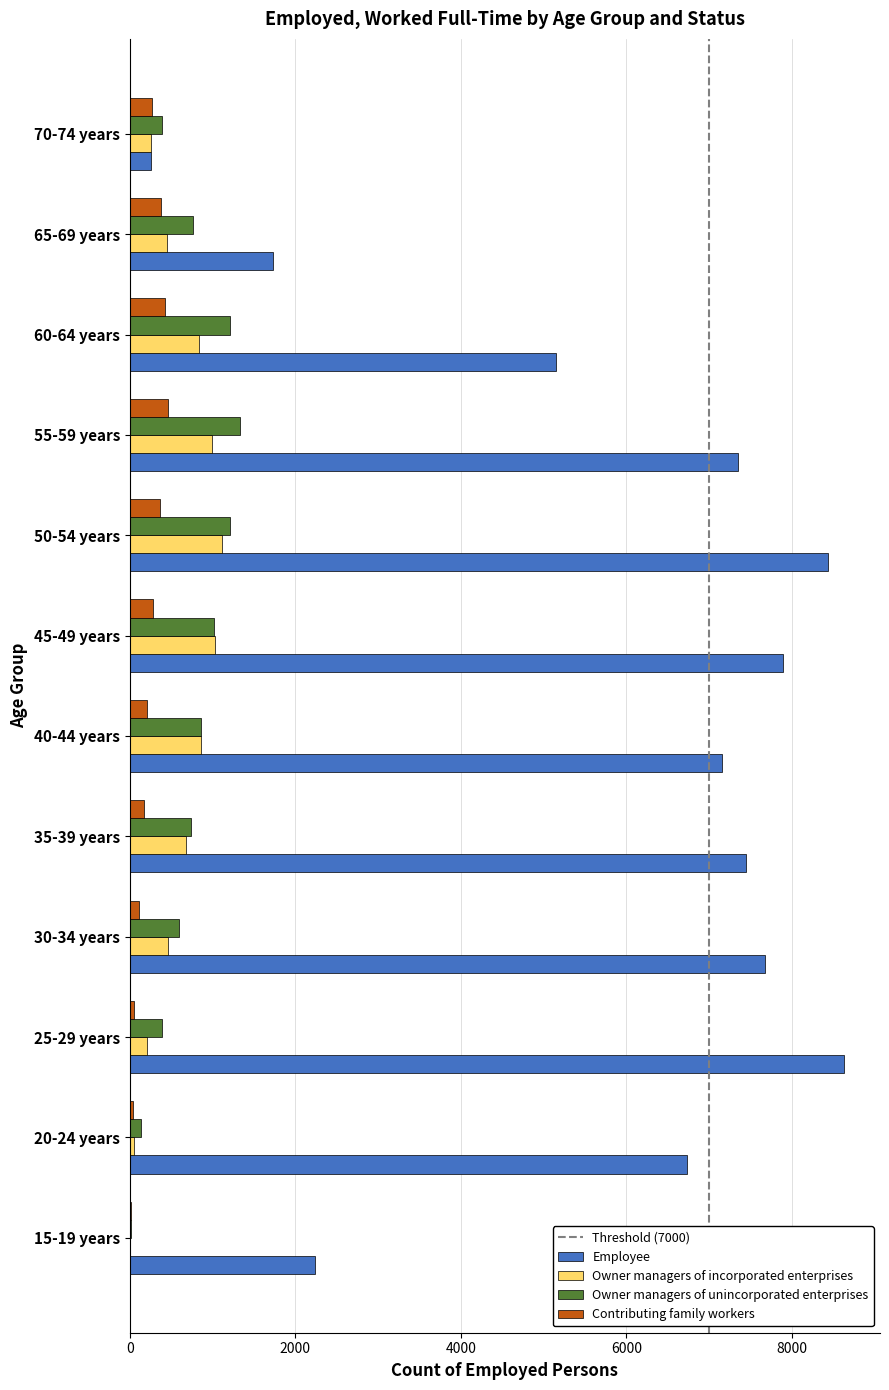

What is the difference between the Contributing family workers values at 60-64 years and 45-49 years?

152